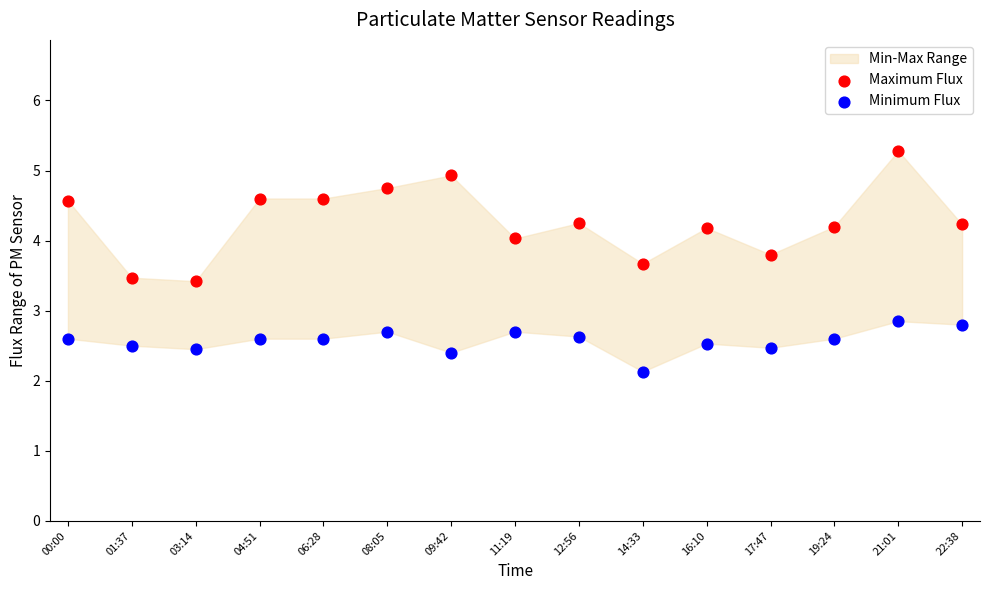

Across all data points, what is the range of X values (max minus min)?

1.0